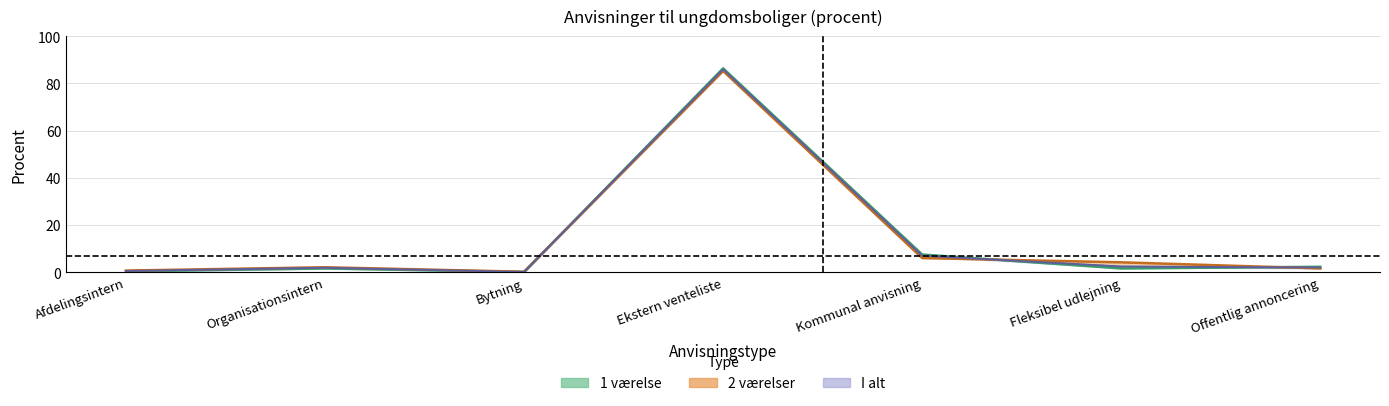

True or false: 2 værelser has a value of 1.6 at Offentlig annoncering.

True